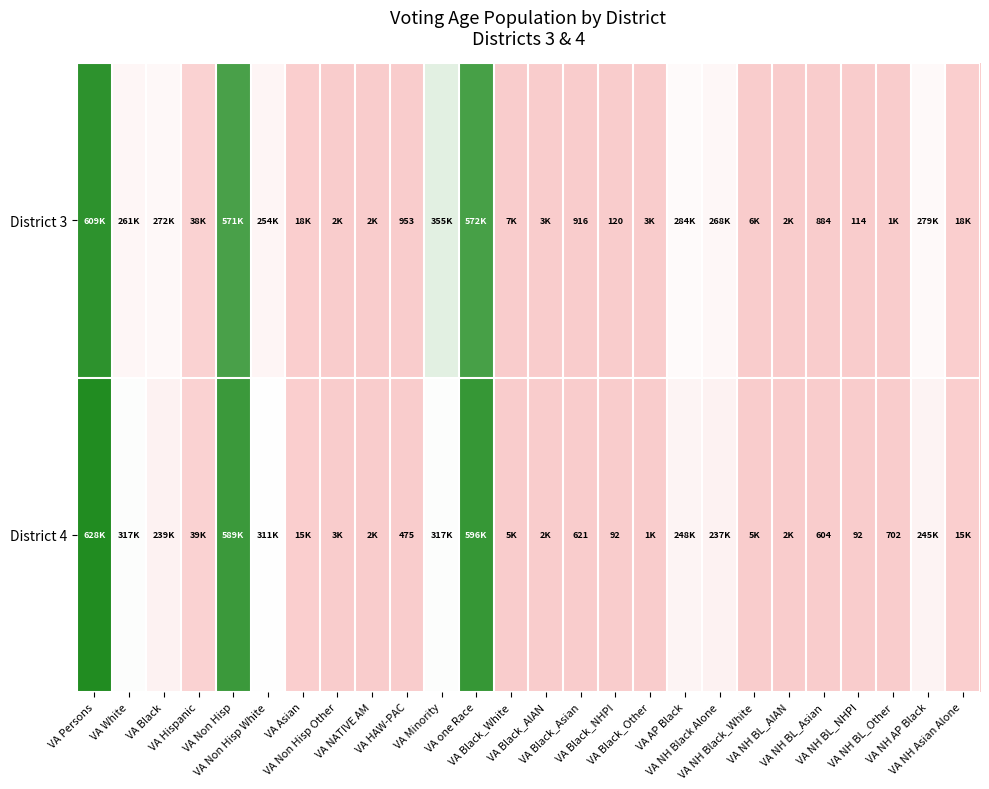

Is it true that District 4 equals 702 at VA NH BL_Other?

True